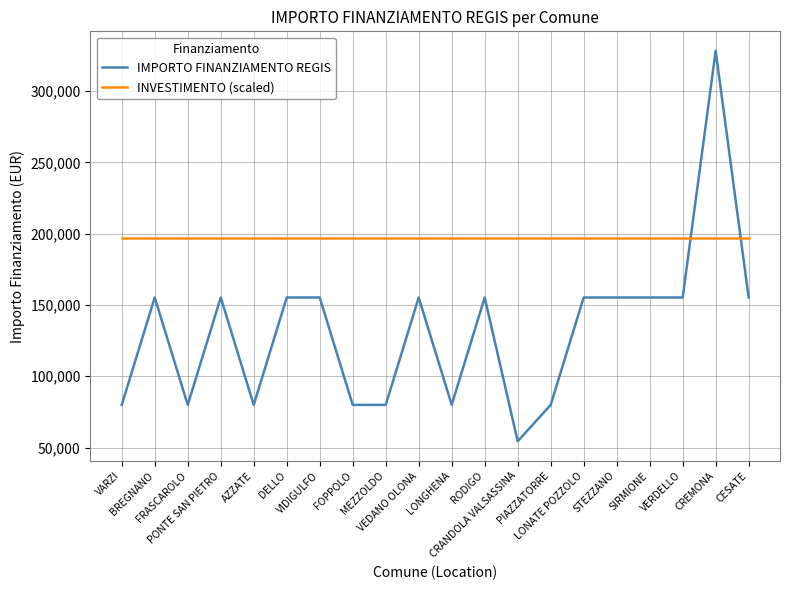

What is the sum of the IMPORTO FINANZIAMENTO REGIS values at VIDIGULFO and VARZI?

235156